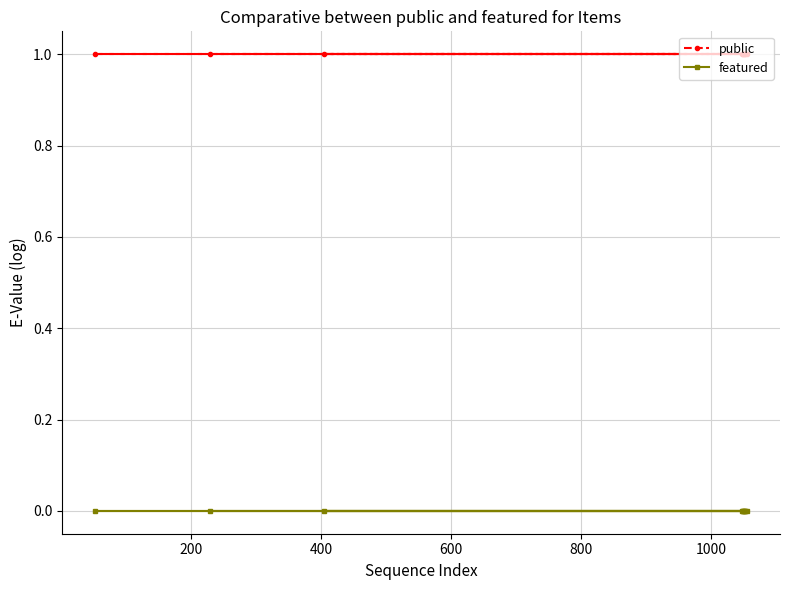

Which series has the largest total across all categories?

public